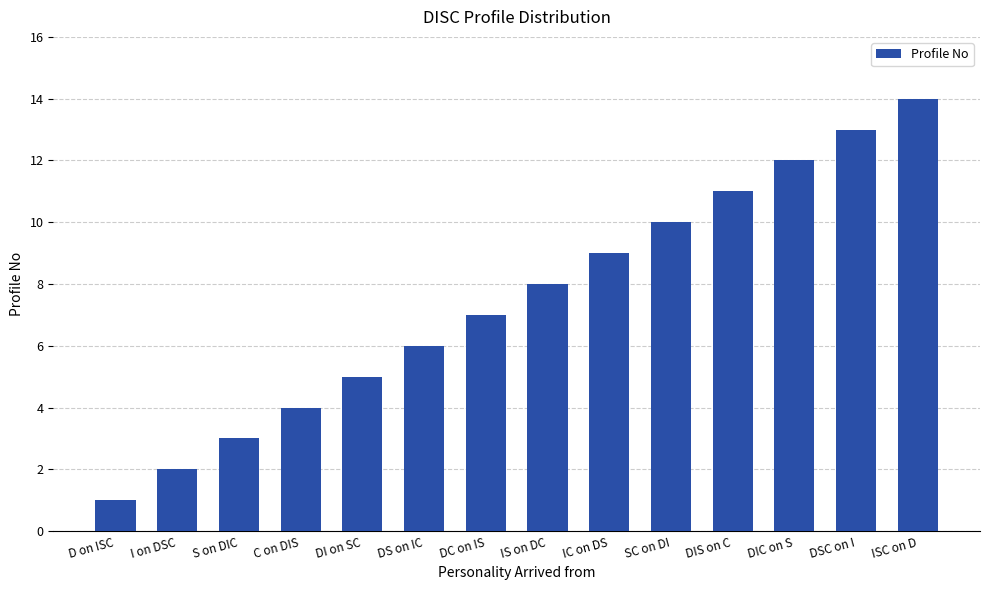

Between ISC on D and C on DIS, which is larger?

ISC on D